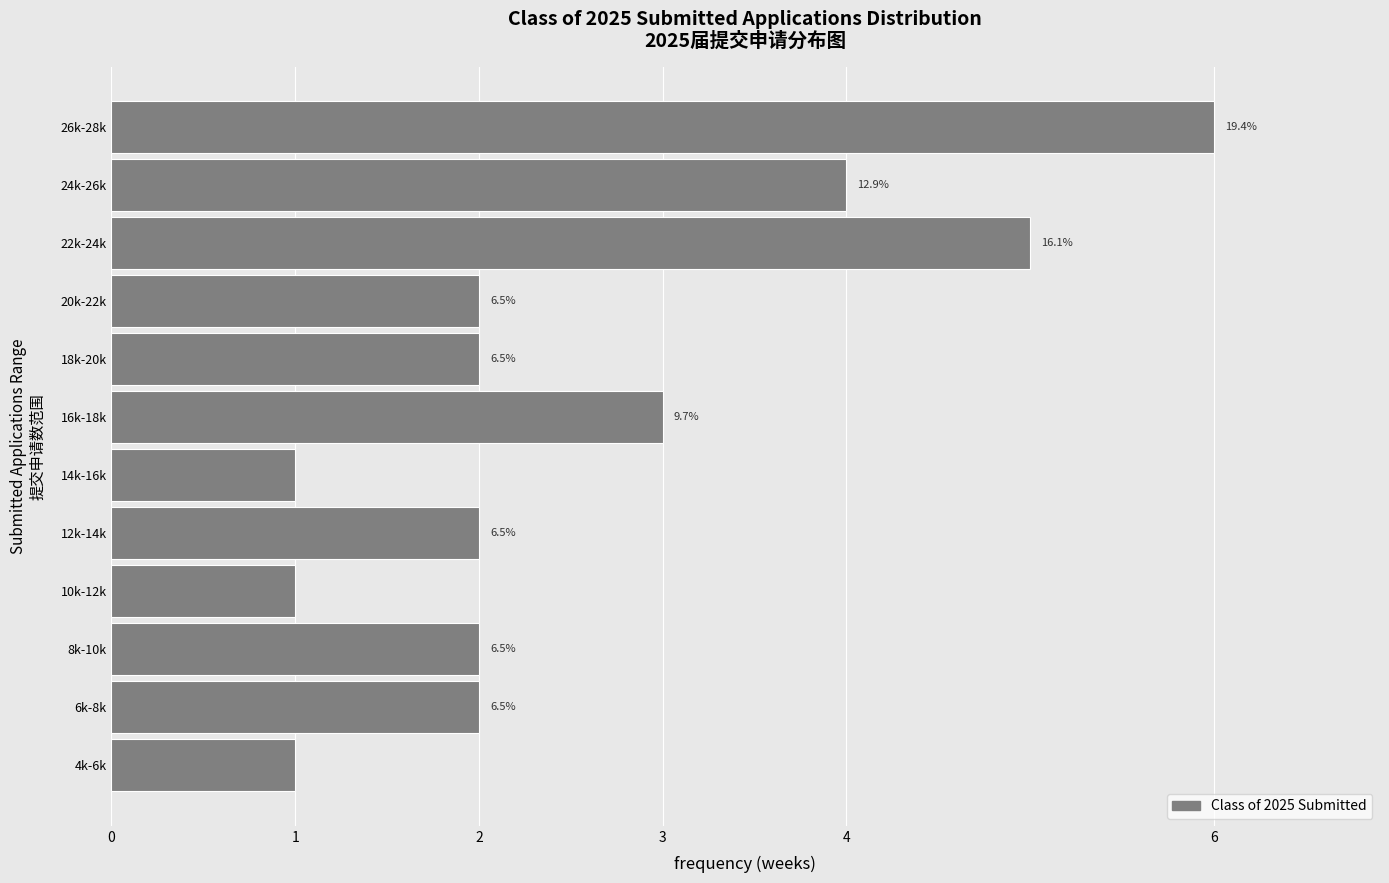

How many bars are there in total?

12